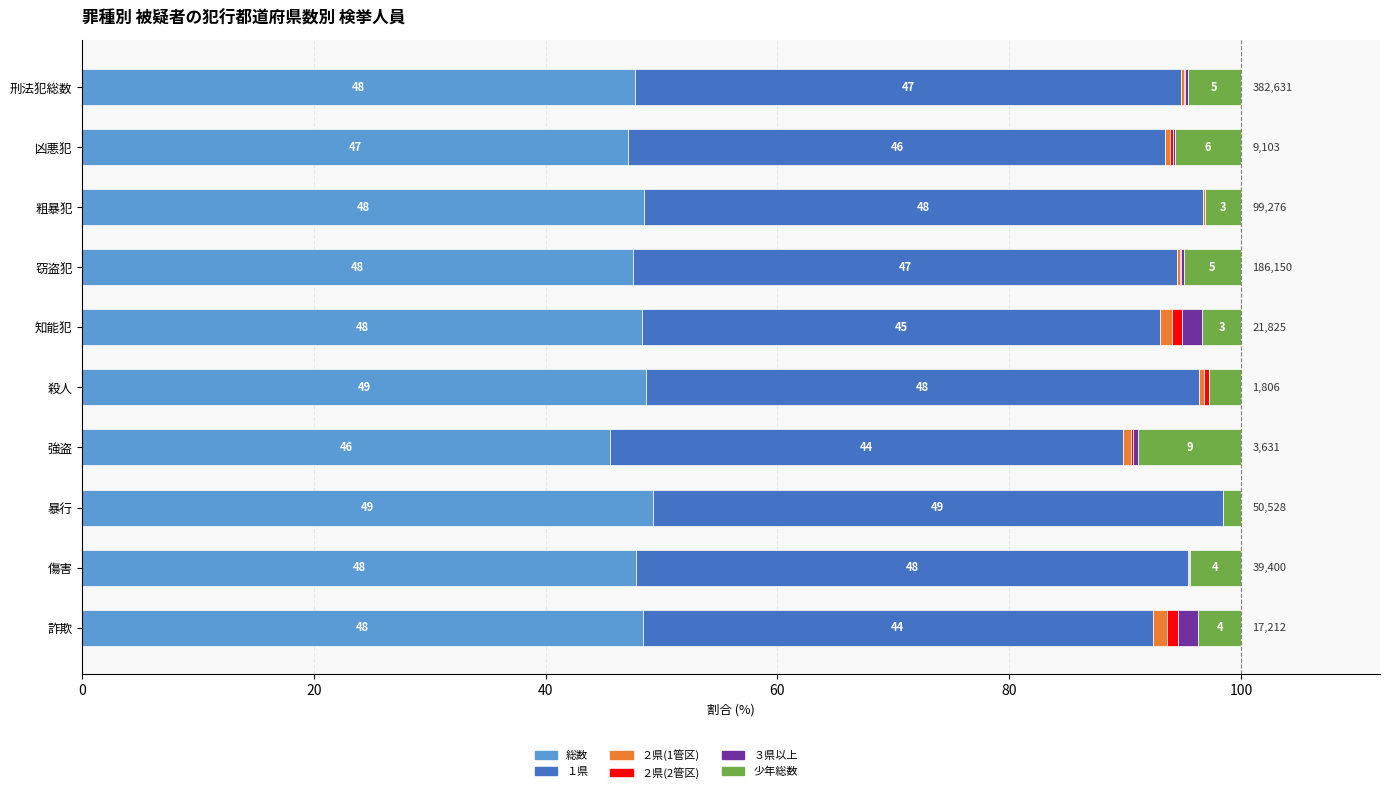

What is the total value across all series at 殺人?

100.0